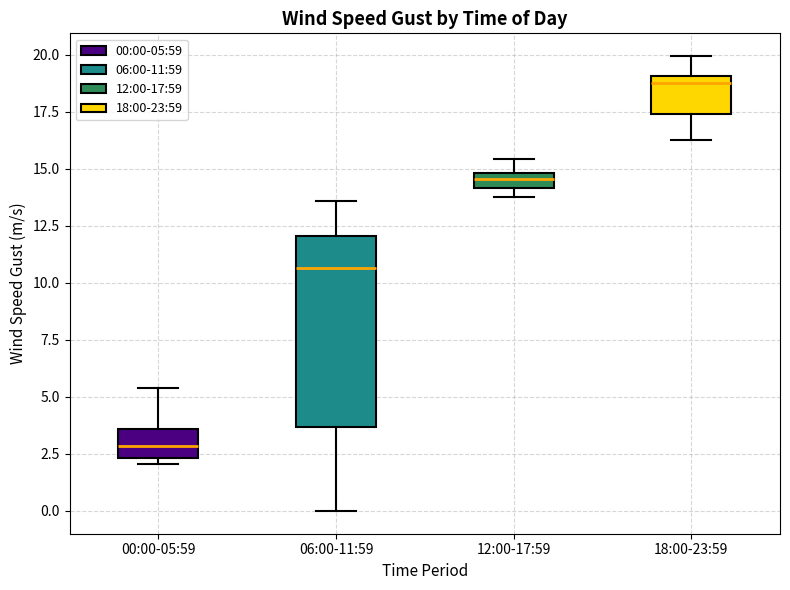

Comparing the boxes themselves (not the whiskers), which one is the tallest?

06:00-11:59